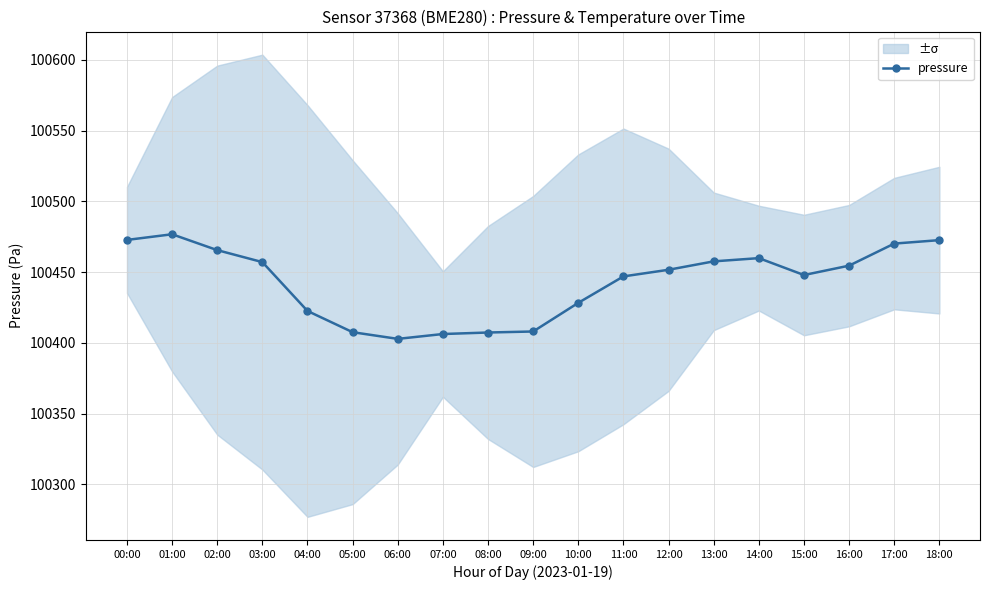

What is the value of the 6th point from the left?

100407.6